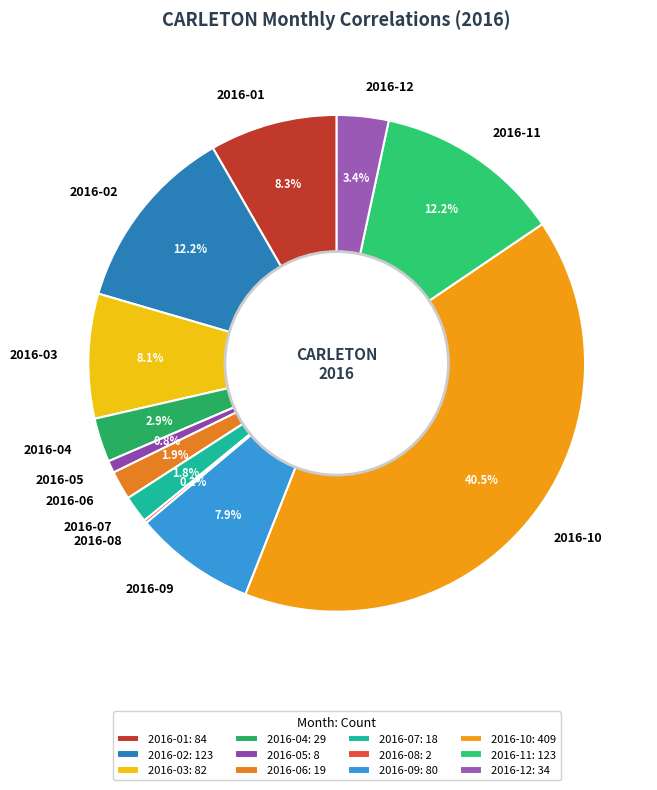

Approximately how many times larger is the value at 2016-12 compared to 2016-01?

0.4